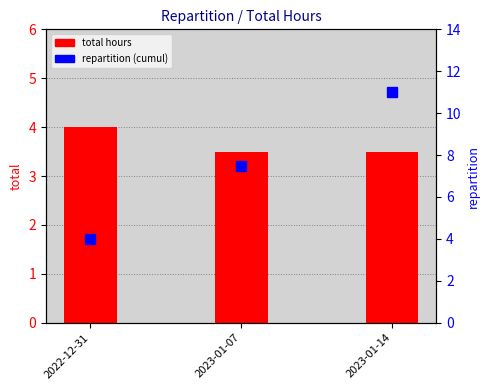

At how many categories does at least one series exceed 10?

1